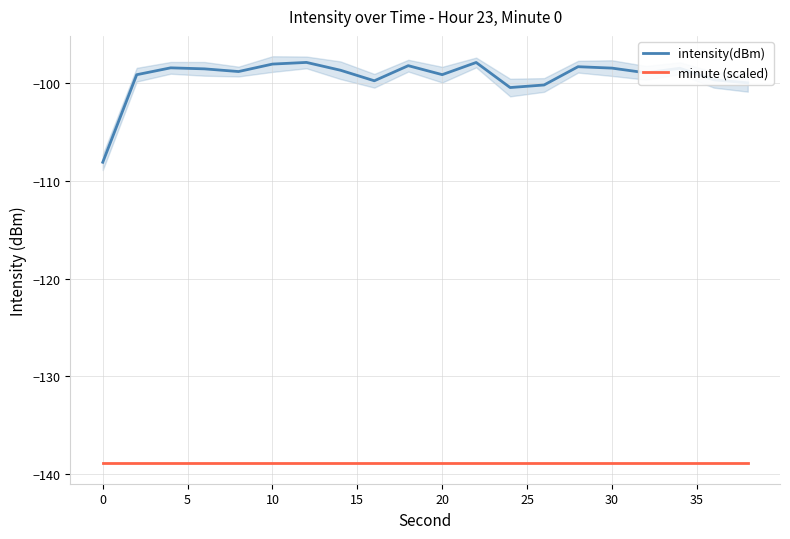

Which series has the largest range (max minus min)?

intensity(dBm)